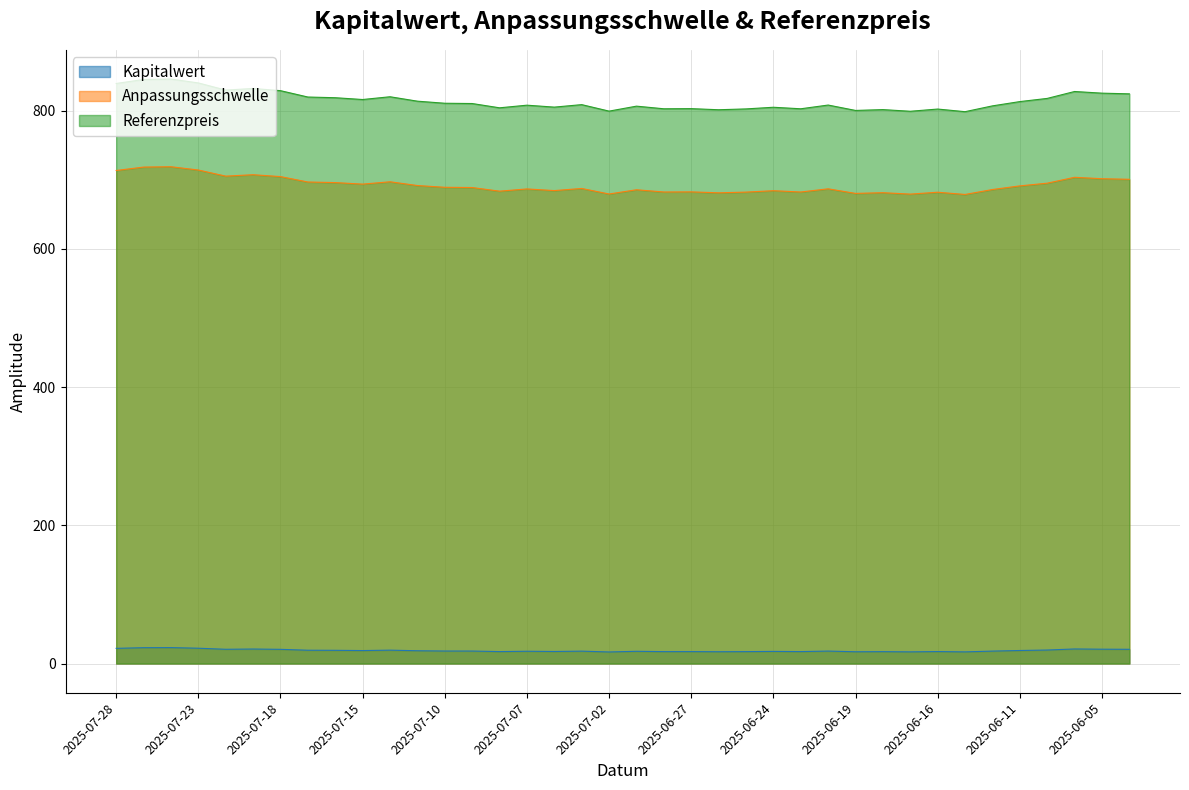

What is the label of the 7th point from the right?

2025-06-13